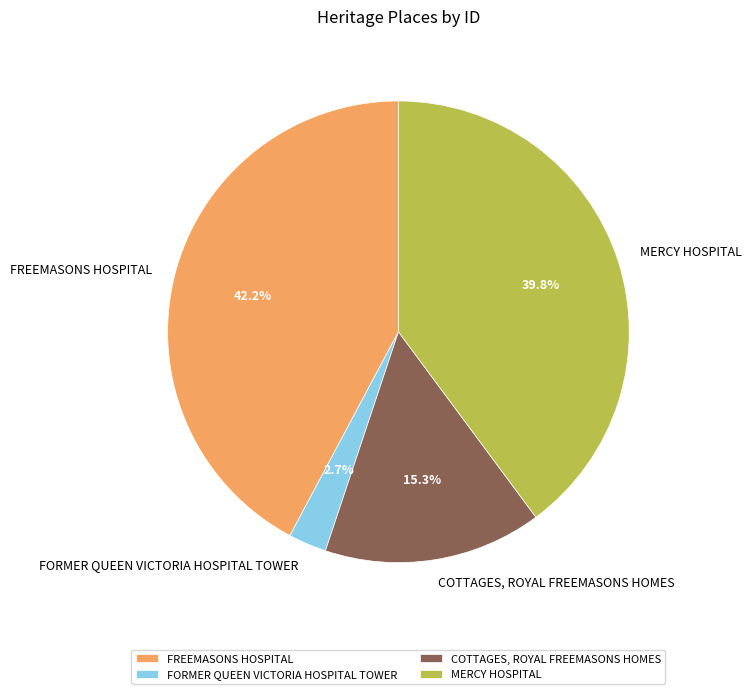

What is the ratio of the value at MERCY HOSPITAL to the value at COTTAGES, ROYAL FREEMASONS HOMES?

2.6